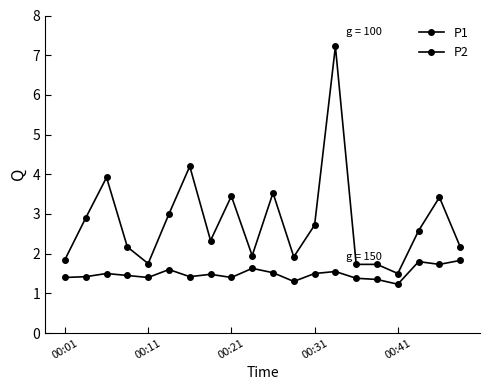

True or false: P2 and P1 intersect in this chart.

False